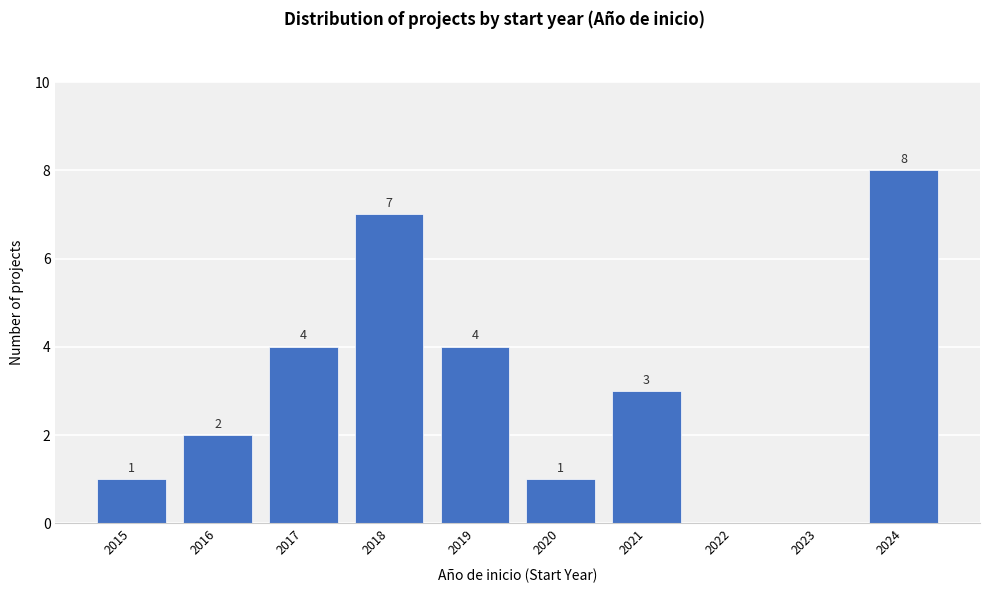

Reading right to left, what are all the values shown in this chart?

2024=8	2023=0	2022=0	2021=3	2020=1	2019=4	2018=7	2017=4	2016=2	2015=1